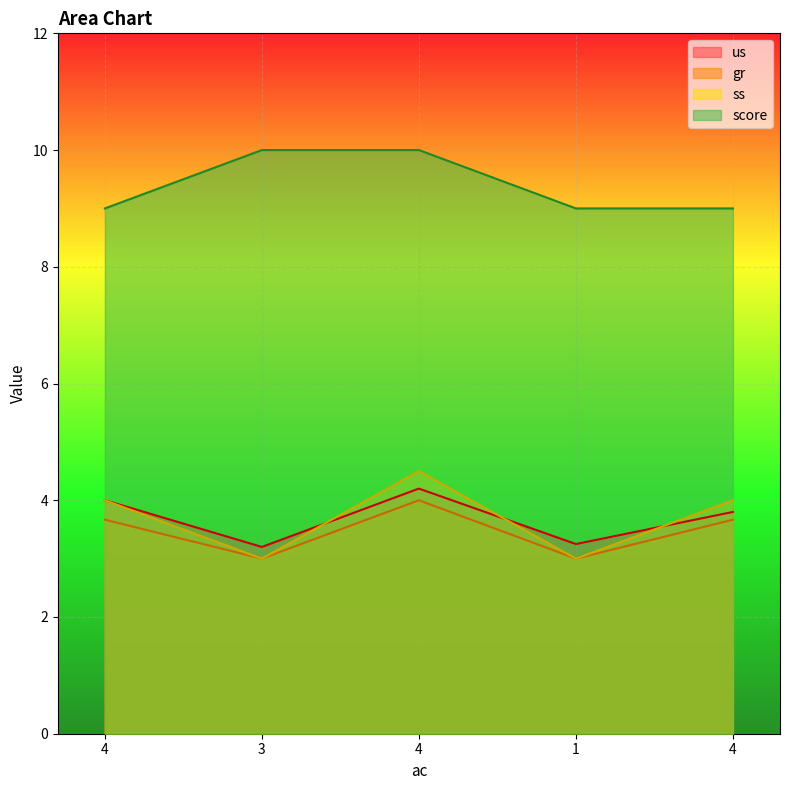

Reading left to right, transcribe all the data shown in this chart.

us: 4=4.0	3=3.2	4=4.2	1=3.2	4=3.8
gr: 4=3.7	3=3.0	4=4.0	1=3.0	4=3.7
ss: 4=4.0	3=3.0	4=4.5	1=3.0	4=4.0
score: 4=9.0	3=10.0	4=10.0	1=9.0	4=9.0